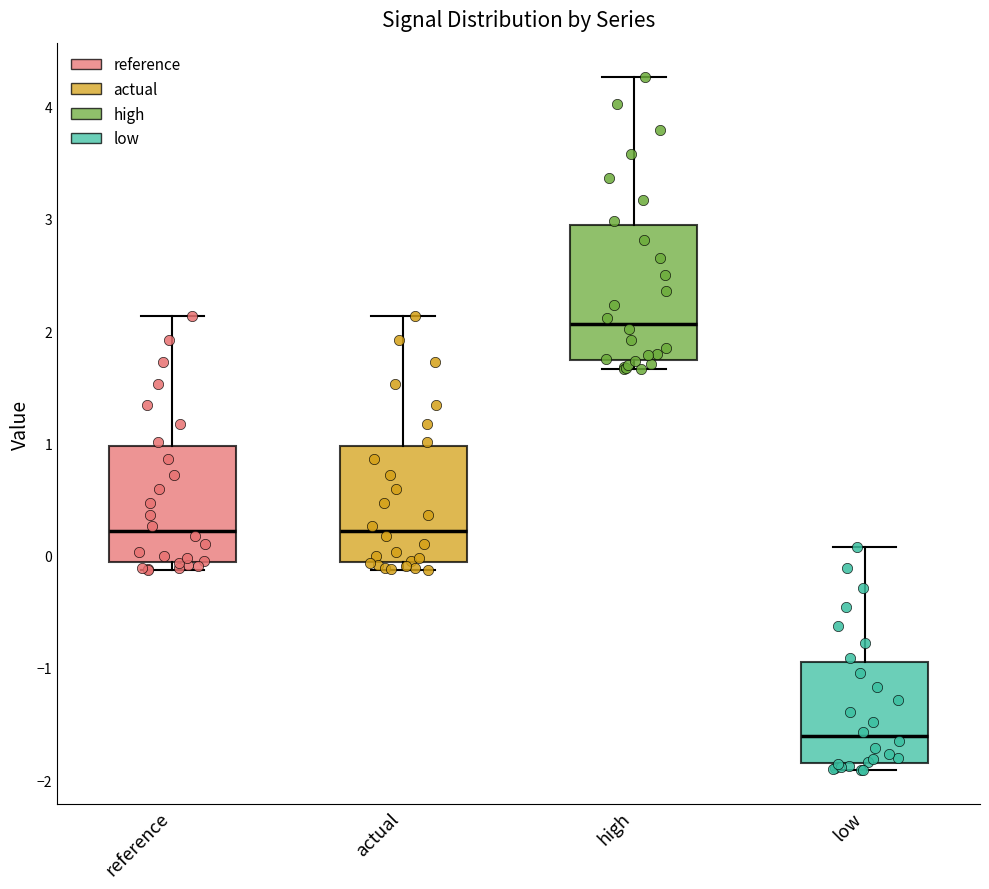

Reading left to right, read every box against the y-axis: the position of its median line, the range the box covers, and the ends of its whiskers. The values are not printed on the chart, so give them approximately, as read against the axis.

reference: median 0.2, box -0.1 to 1.0, whiskers -0.1 (just below the box's lower edge) to 2.1
actual: median 0.2, box -0.1 to 1.0, whiskers -0.1 (just below the box's lower edge) to 2.1
high: median 2.1, box 1.7 to 2.9, whiskers 1.7 (just below the box's lower edge) to 4.3
low: median -1.6, box -1.8 to -0.9, whiskers -1.9 to 0.1